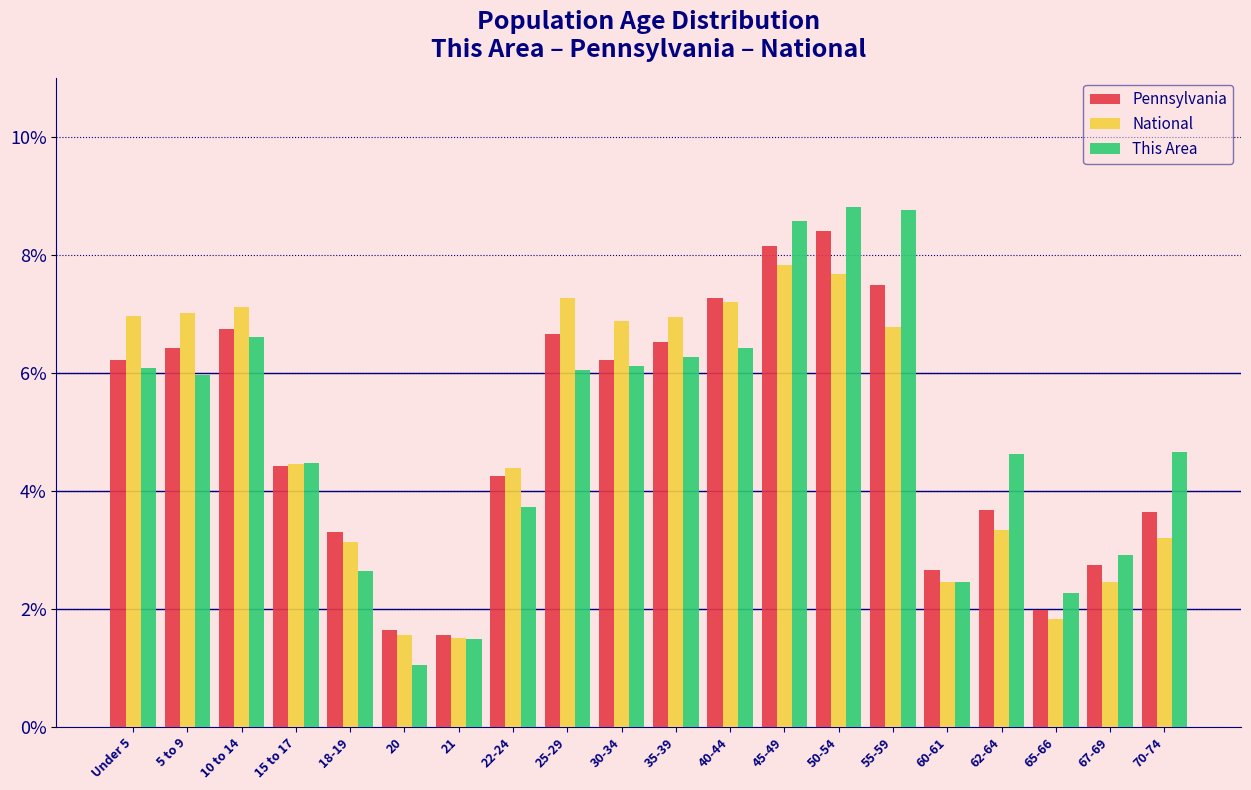

What is the total value across all series at 35-39?

19.7